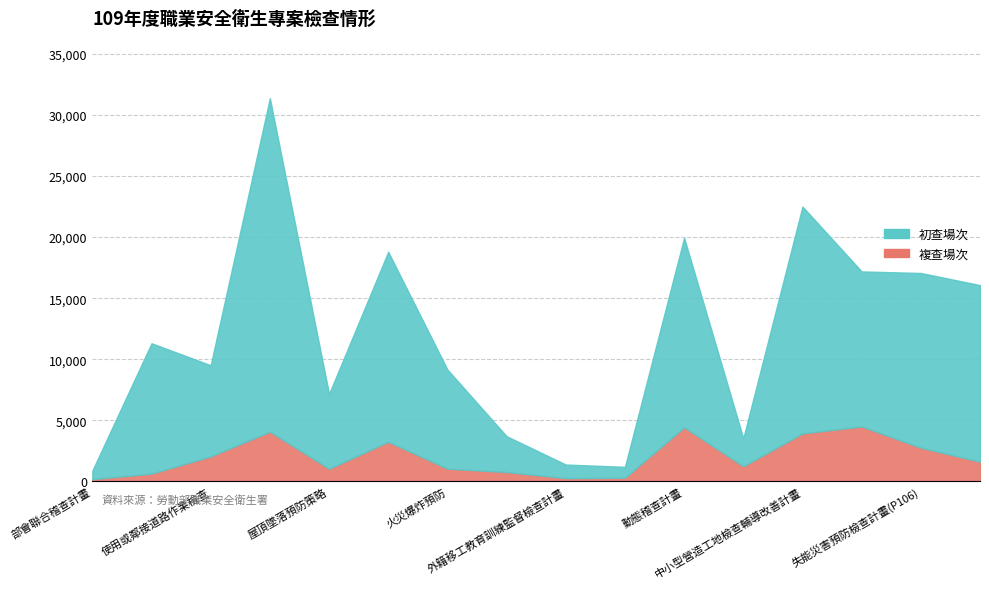

Read the 複查場次 value at 中小型營造工地檢查輔導改善計畫.

3927